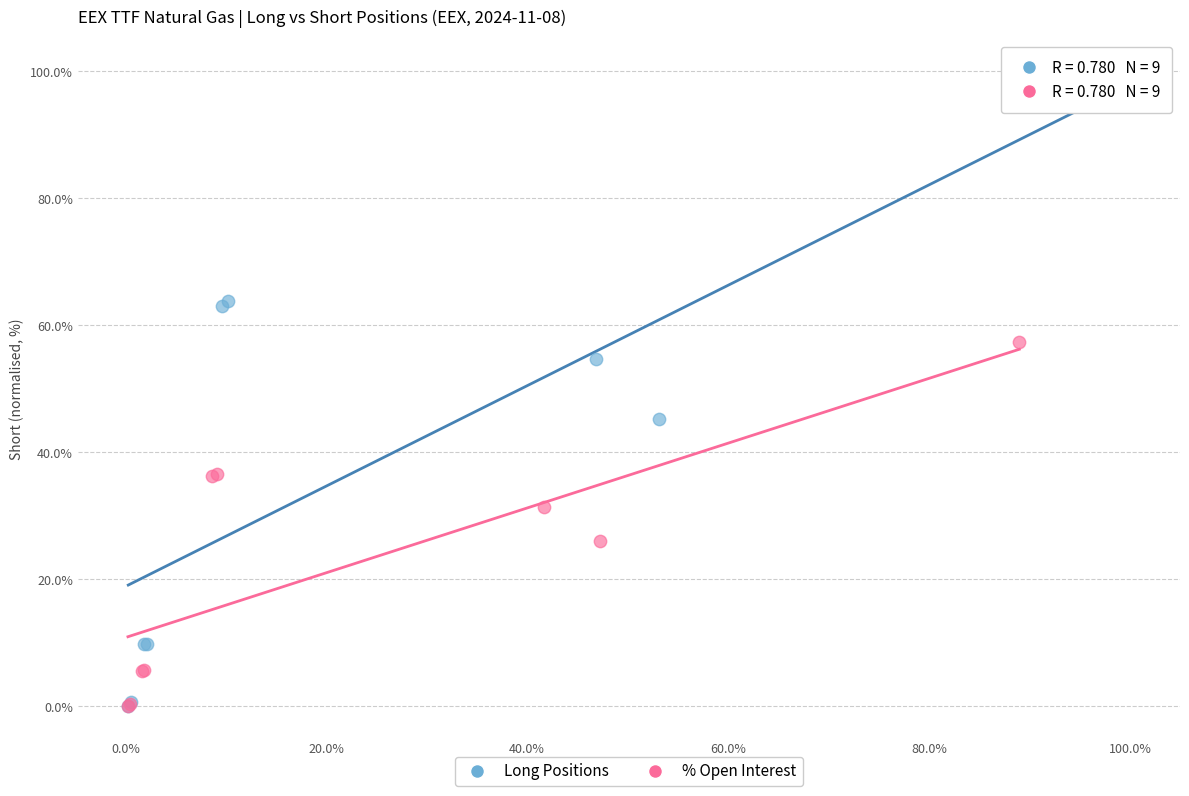

What are all the series names shown in the legend?

Long Positions, % Open Interest